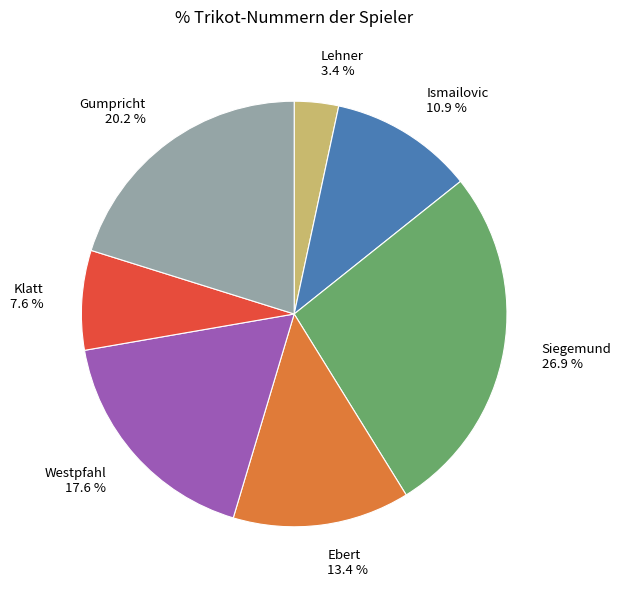

How many segments does this pie chart have?

7